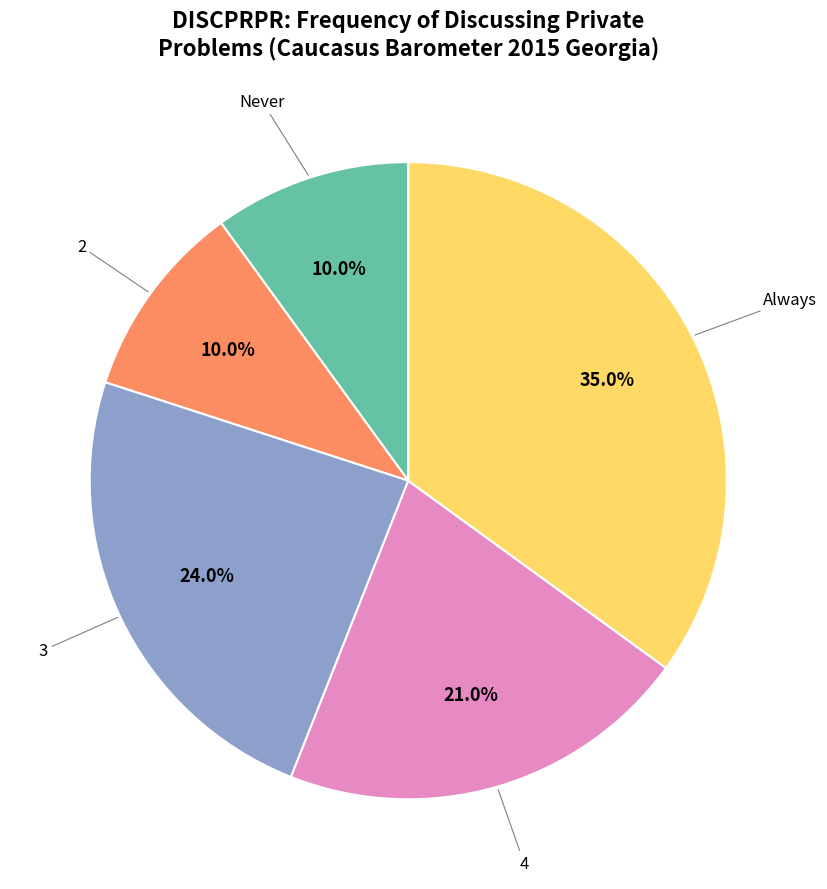

How many slices are in this pie chart?

5